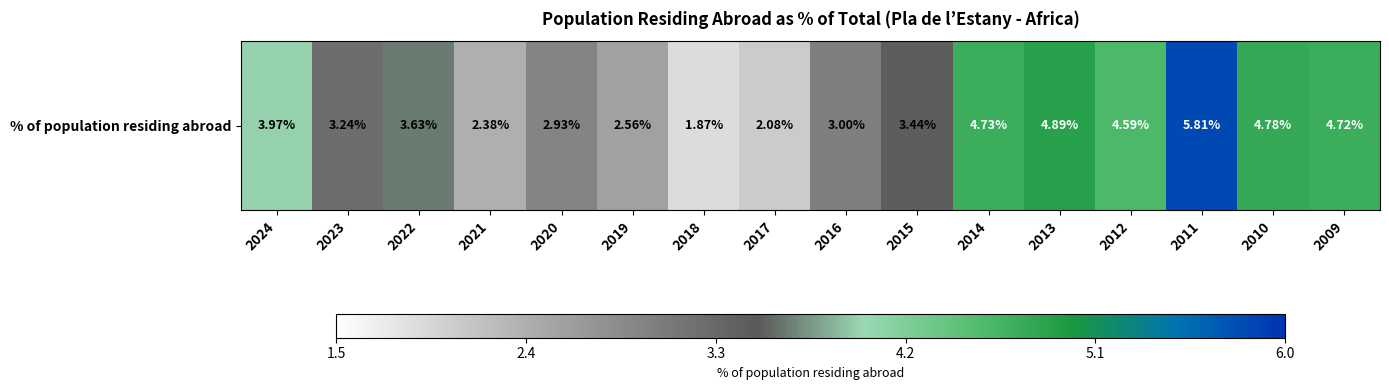

Read the value at 2022.

3.6